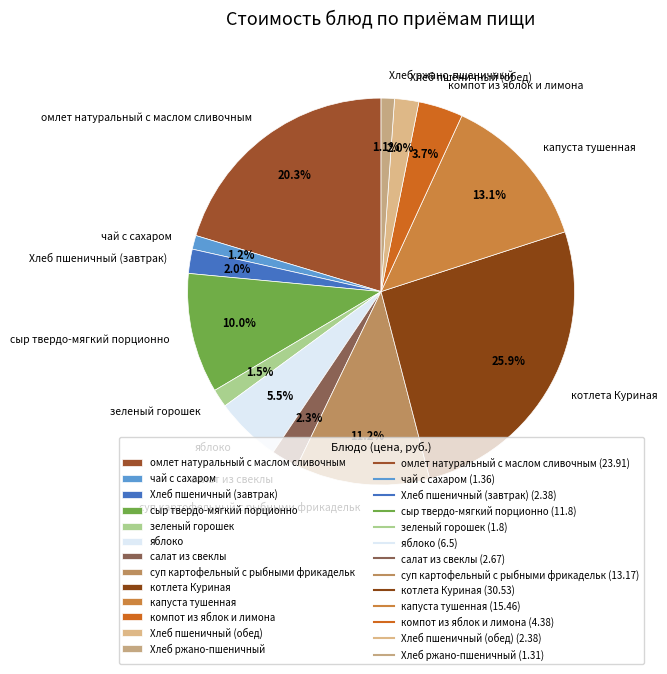

How many slices are in this pie chart?

13